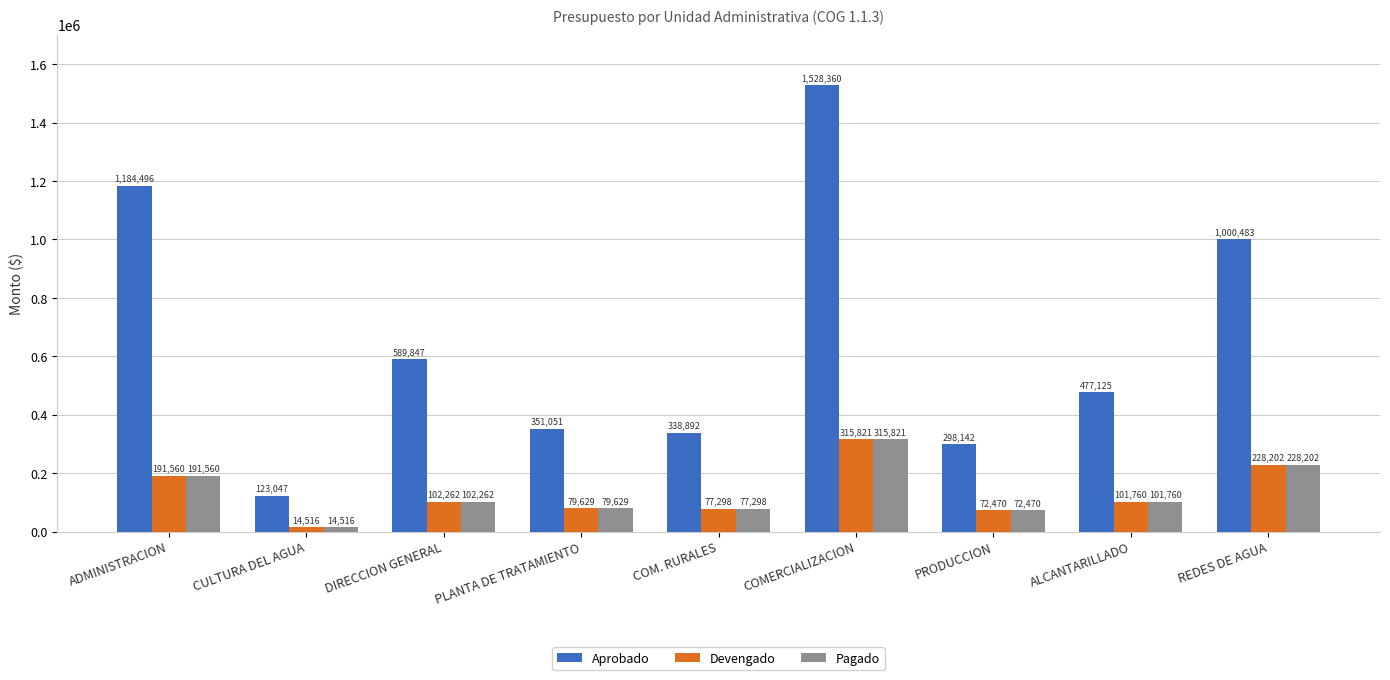

What is the minimum value for Aprobado?

123047.0